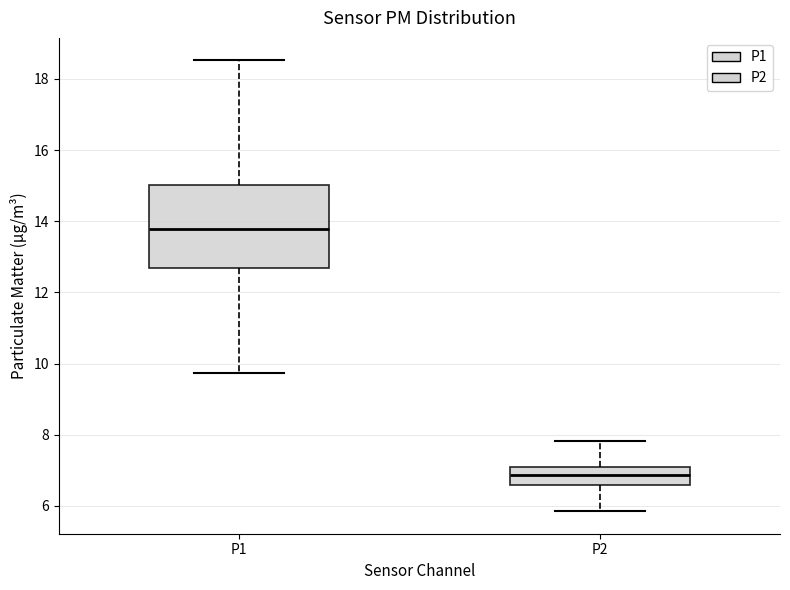

Where is the lower edge of the box for P1 on the y-axis? The values are not printed on the chart, so give them approximately, as read against the axis.

12.6